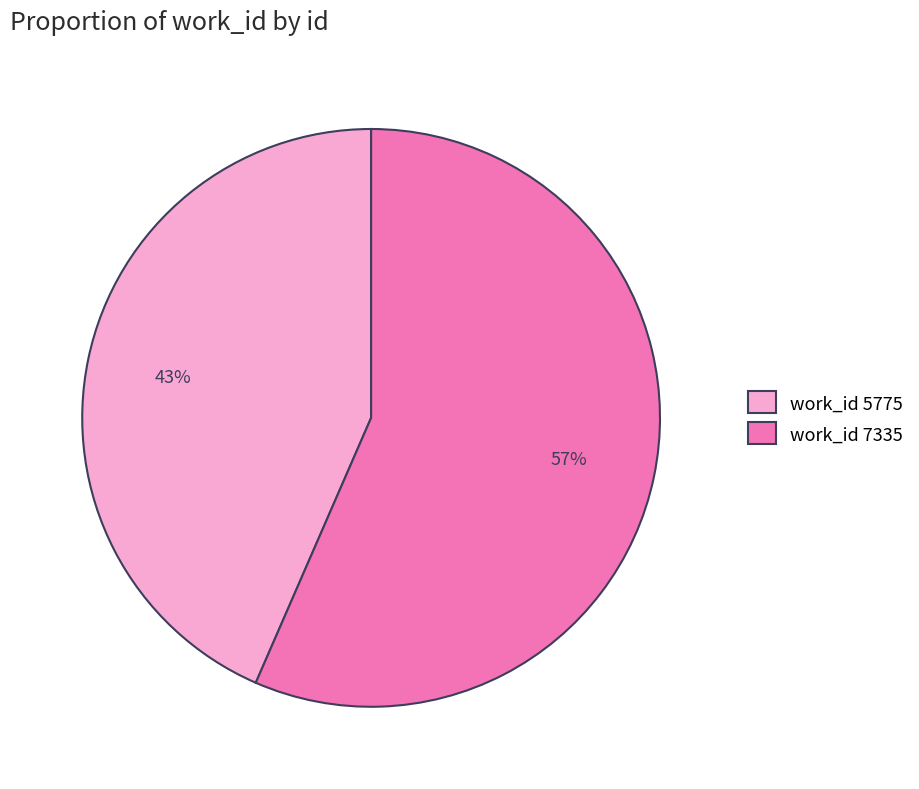

Does any single category account for the majority?

Yes